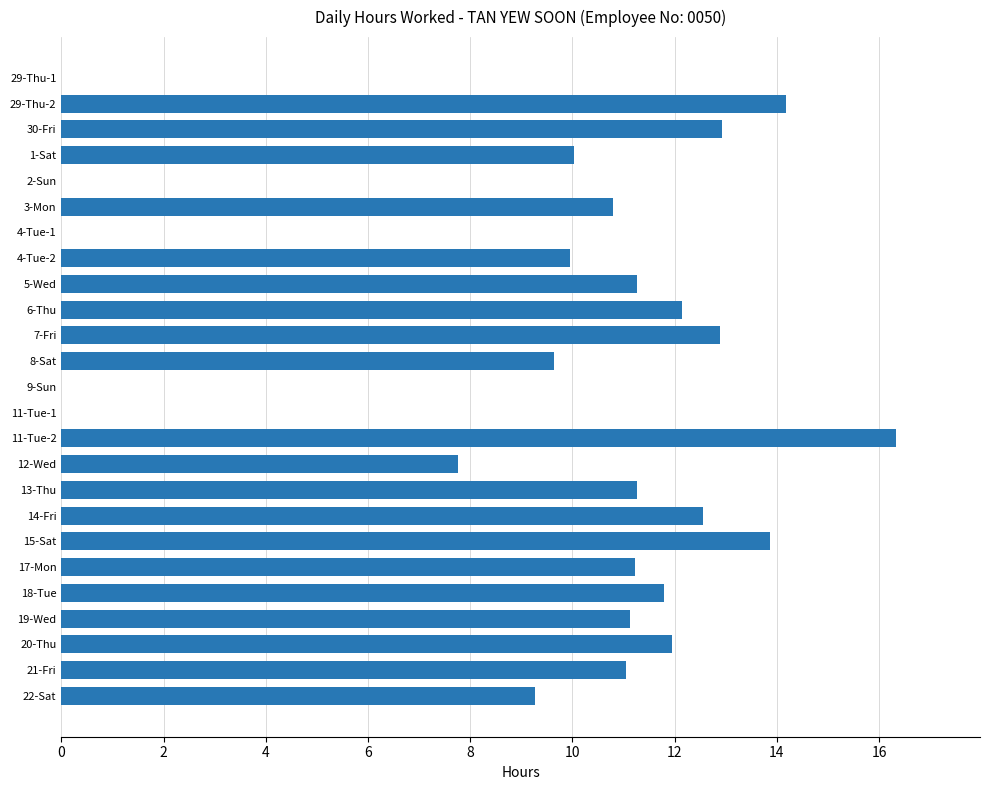

Between 11-Tue-1 and 19-Wed, which is larger?

19-Wed